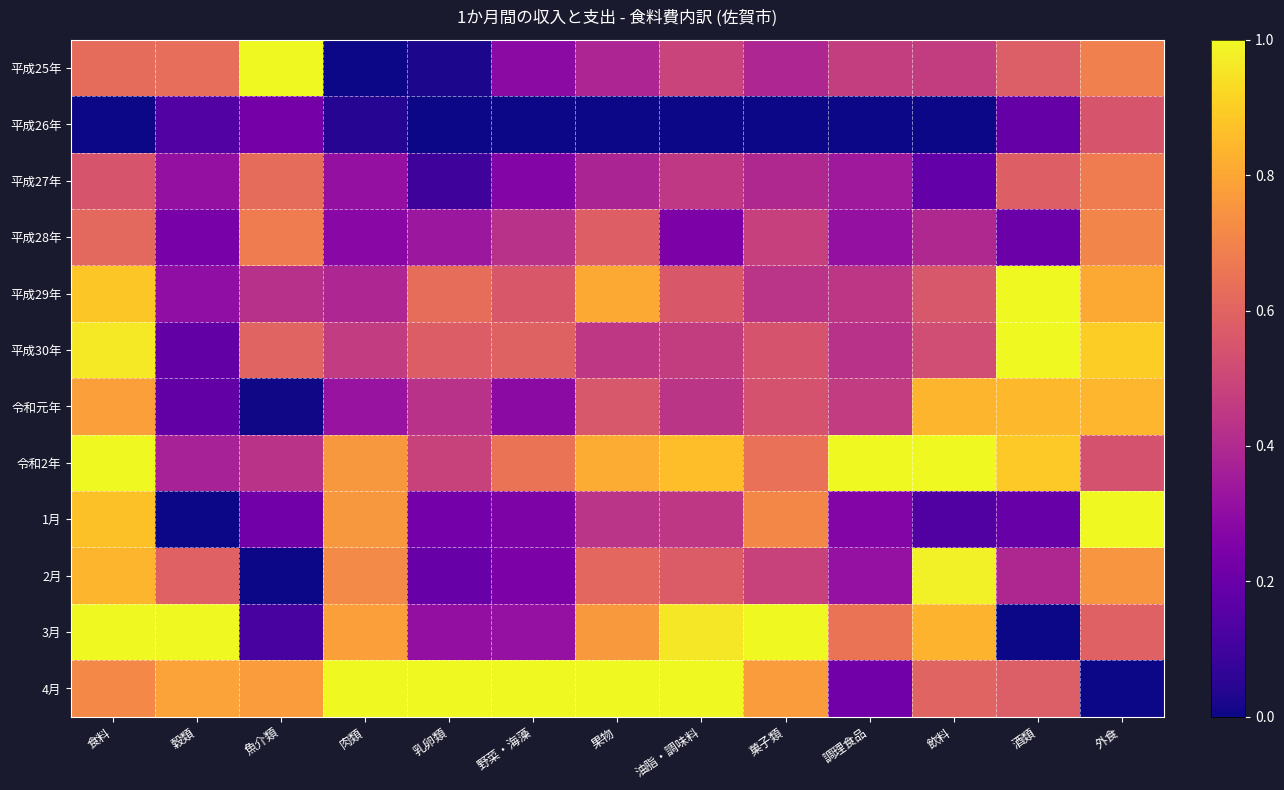

Which label corresponds to the smallest value in the chart?

肉類